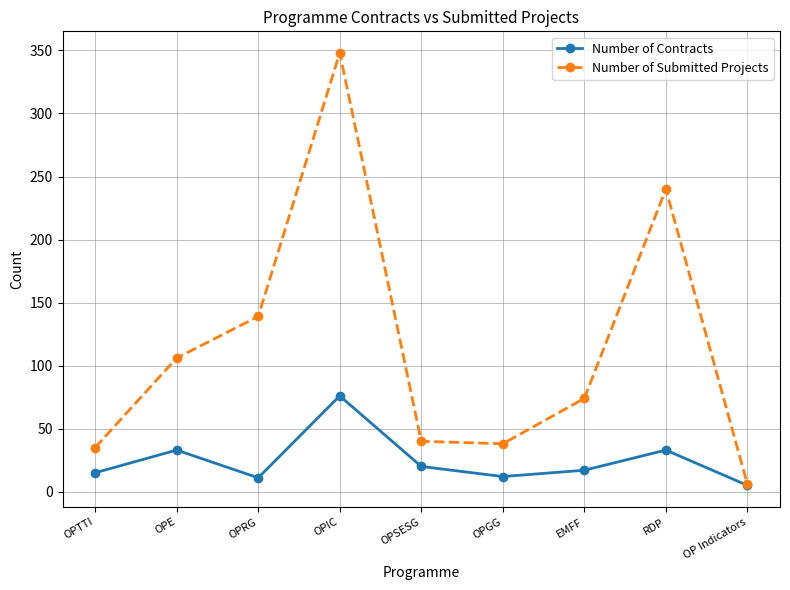

At EMFF, list the series in order from smallest to largest.

Number of Contracts, Number of Submitted Projects